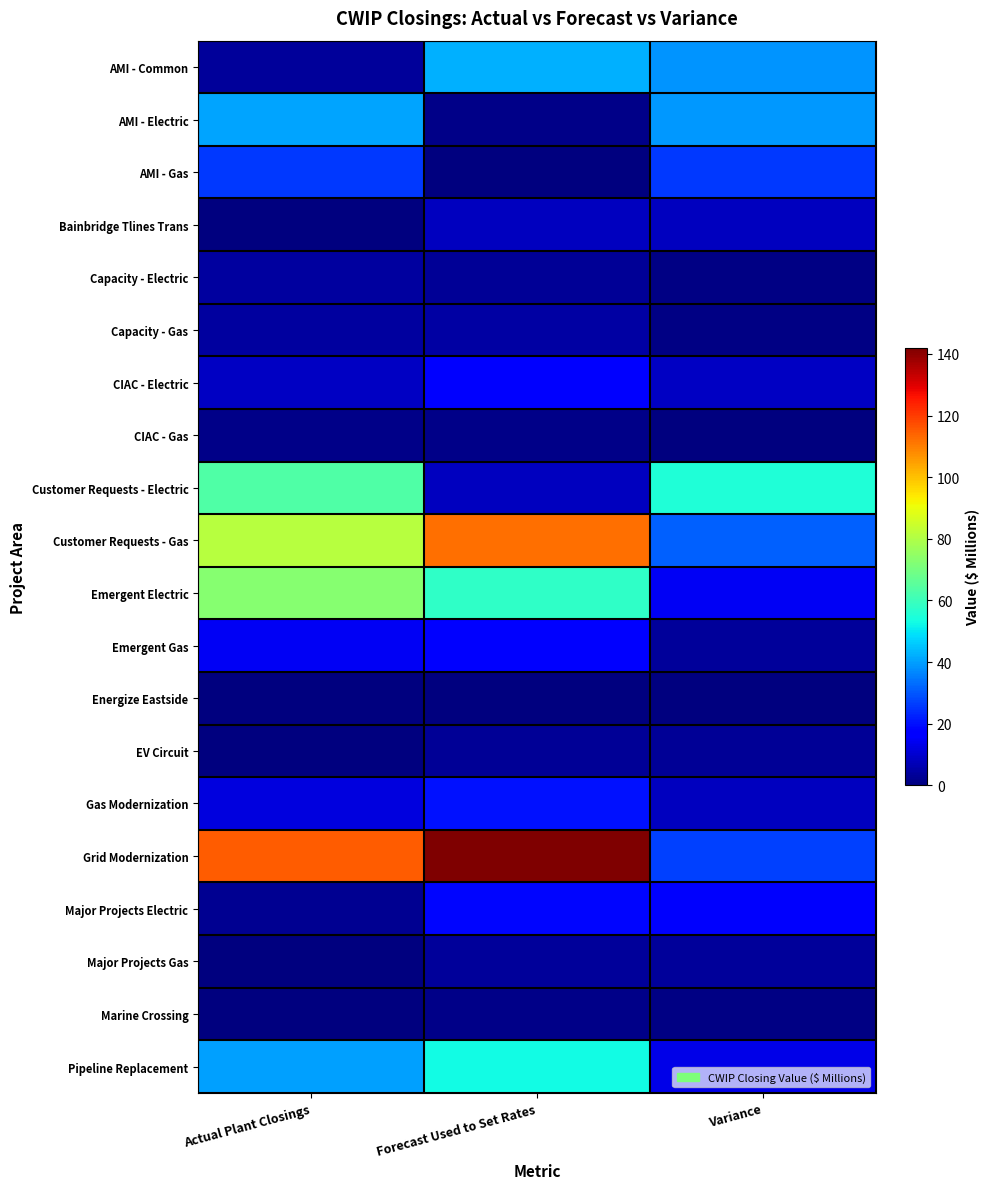

Which series has the largest range (max minus min)?

Grid Modernization